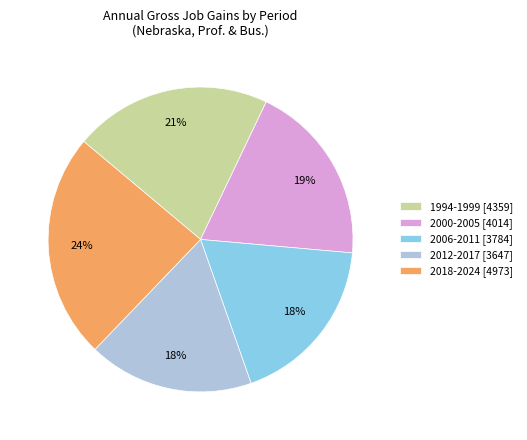

To the nearest percent, what portion does 1994-1999 [4359] represent?

21%